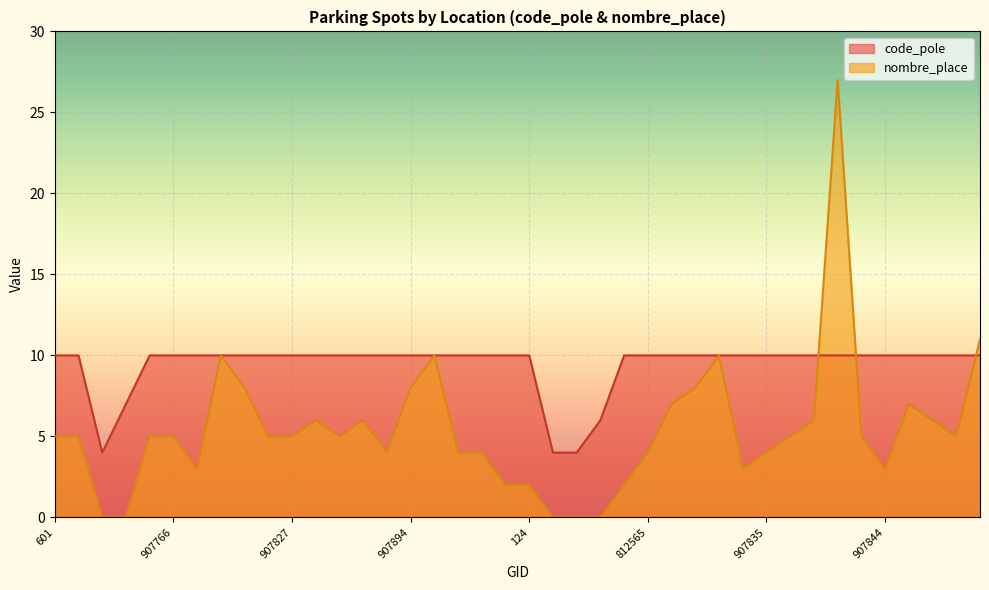

What position from the right is 907886?

26